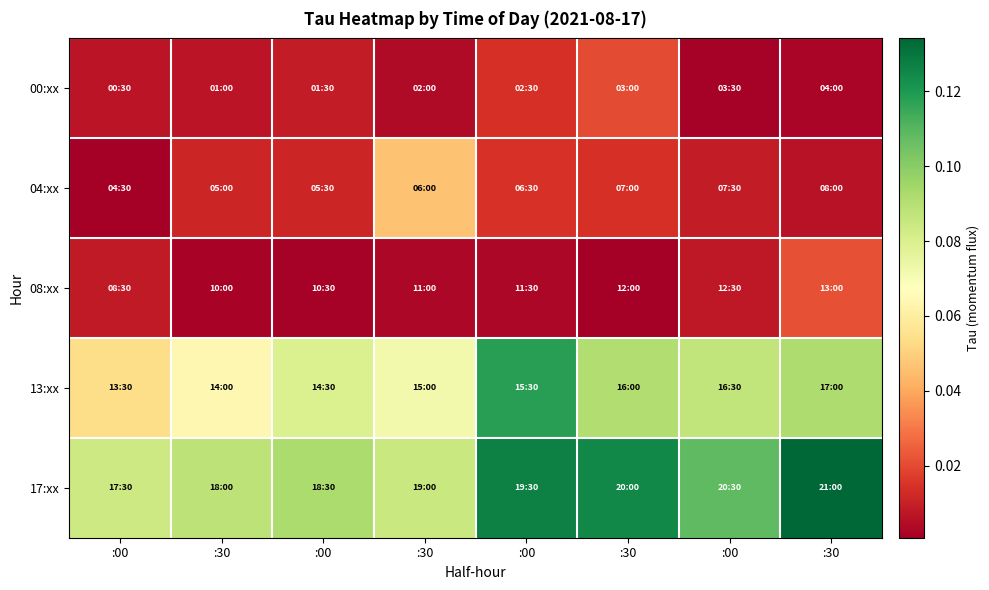

Reading right to left, extract all data points from this chart.

00:xx: :30=0.0	:00=0.0	:30=0.0	:00=0.0	:30=0.0	:00=0.0	:30=0.0	:00=0.0
04:xx: :30=0.0	:00=0.0	:30=0.0	:00=0.0	:30=0.0	:00=0.0	:30=0.0	:00=0.0
08:xx: :30=0.0	:00=0.0	:30=0.0	:00=0.0	:30=0.0	:00=0.0	:30=0.0	:00=0.0
13:xx: :30=0.1	:00=0.1	:30=0.1	:00=0.1	:30=0.1	:00=0.1	:30=0.1	:00=0.1
17:xx: :30=0.1	:00=0.1	:30=0.1	:00=0.1	:30=0.1	:00=0.1	:30=0.1	:00=0.1